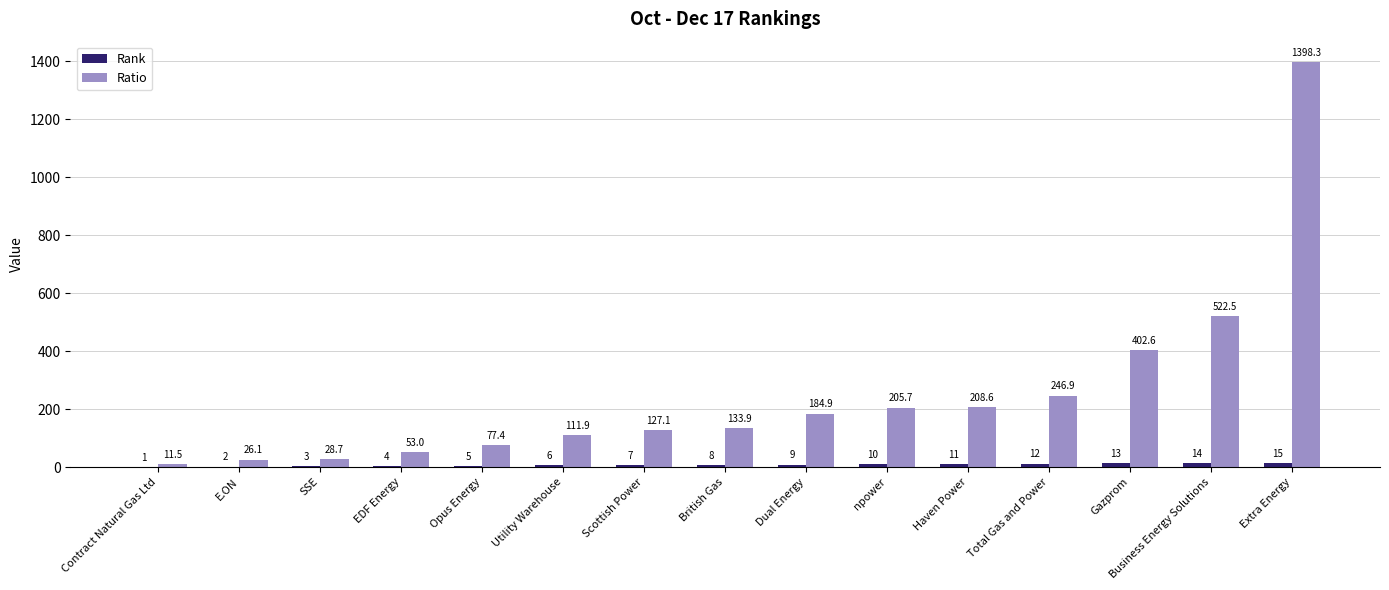

At which category is the sum across all series the highest?

Extra Energy